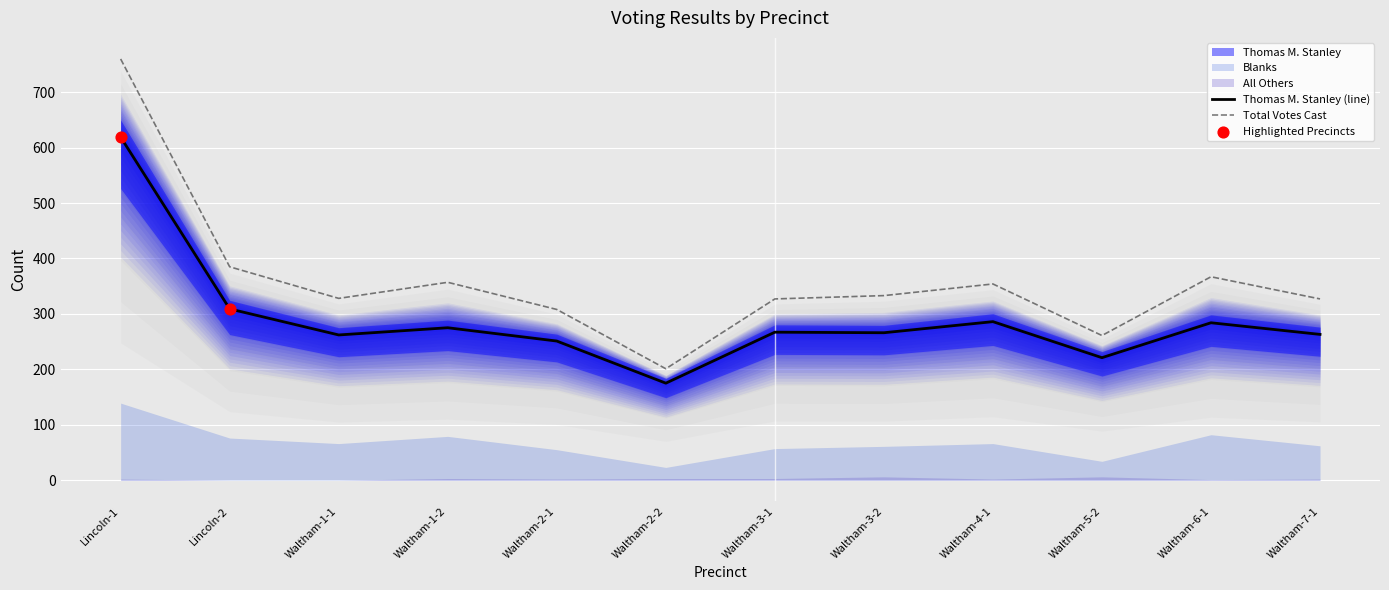

Which series contains the highest Y value?

Total Votes Cast